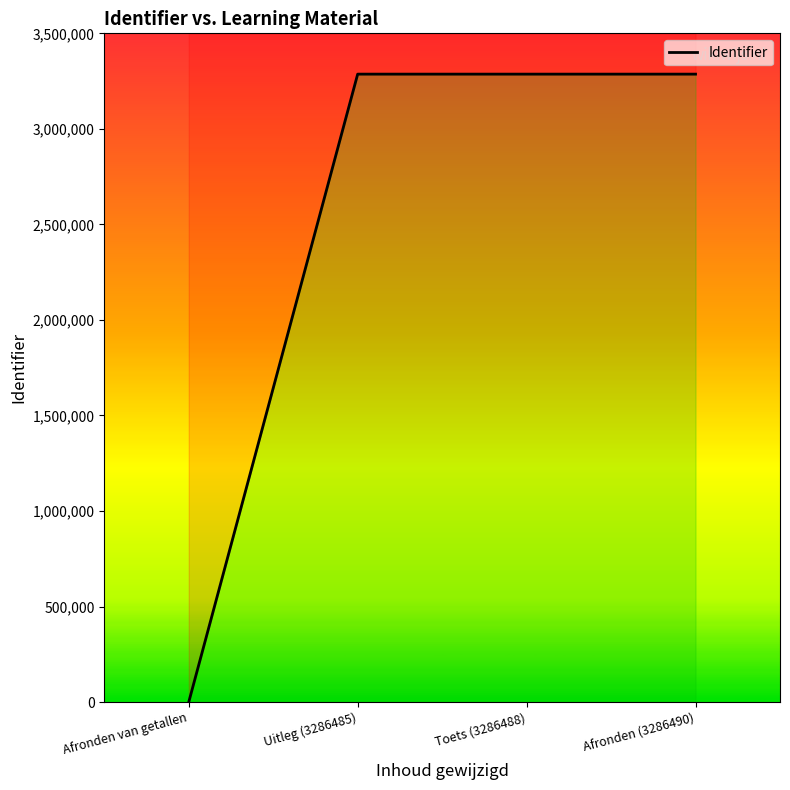

What is the sum of all values?

9859463